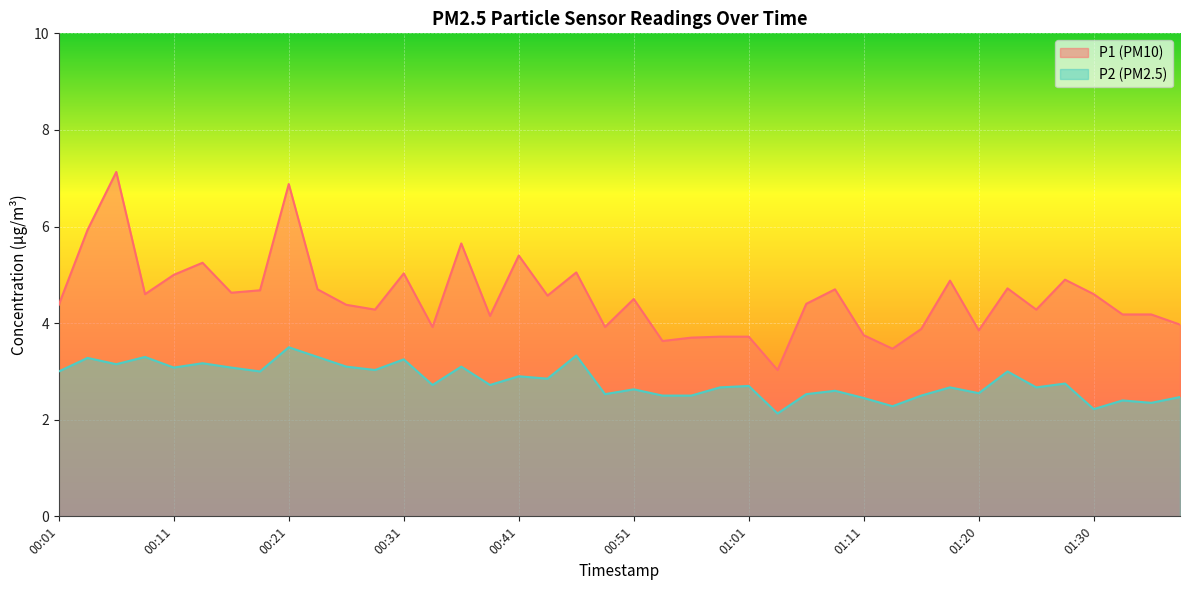

How many values in the P1 series exceed 4?

28